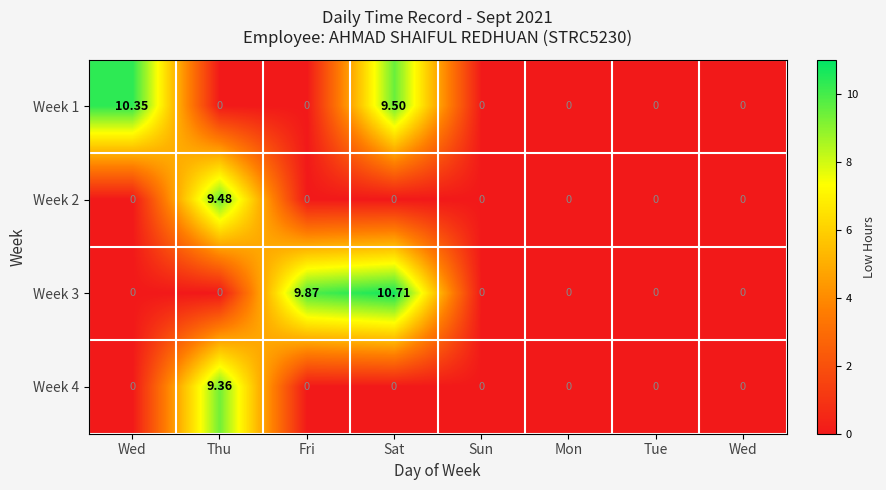

How many data points does each series have?

8